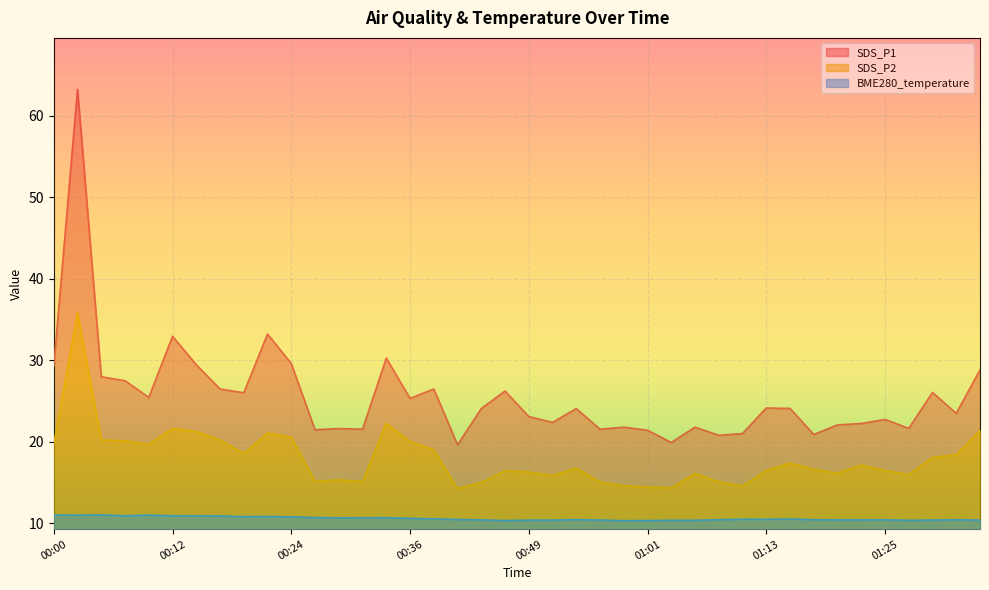

Reading left to right, extract all data points from this chart.

SDS_P1: 00:00=29.3	00:02=63.2	00:05=28.0	00:07=27.5	00:10=25.4	00:12=33.0	00:14=29.4	00:17=26.5	00:19=26.0	00:22=33.2	00:24=29.6	00:27=21.5	00:29=21.6	00:31=21.6	00:34=30.3	00:36=25.3	00:39=26.5	00:41=19.6	00:44=24.1	00:46=26.2	00:49=23.1	00:51=22.4	00:53=24.1	00:56=21.6	00:58=21.8	01:01=21.4	01:03=19.9	01:06=21.8	01:08=20.8	01:10=21.0	01:13=24.1	01:15=24.1	01:18=20.9	01:20=22.1	01:23=22.2	01:25=22.8	01:27=21.6	01:30=26.1	01:32=23.5	01:35=28.8
SDS_P2: 00:00=19.8	00:02=35.8	00:05=20.2	00:07=20.1	00:10=19.7	00:12=21.6	00:14=21.3	00:17=20.2	00:19=18.6	00:22=21.1	00:24=20.6	00:27=15.2	00:29=15.3	00:31=15.1	00:34=22.3	00:36=20.1	00:39=19.0	00:41=14.3	00:44=15.0	00:46=16.4	00:49=16.3	00:51=15.9	00:53=16.8	00:56=15.1	00:58=14.6	01:01=14.4	01:03=14.3	01:06=16.1	01:08=15.1	01:10=14.6	01:13=16.5	01:15=17.4	01:18=16.6	01:20=16.1	01:23=17.1	01:25=16.5	01:27=16.0	01:30=18.1	01:32=18.4	01:35=21.4
BME280_temperature: 00:00=11.0	00:02=11.0	00:05=11.0	00:07=10.9	00:10=11.0	00:12=10.9	00:14=10.9	00:17=10.9	00:19=10.8	00:22=10.8	00:24=10.8	00:27=10.7	00:29=10.7	00:31=10.7	00:34=10.7	00:36=10.6	00:39=10.6	00:41=10.5	00:44=10.4	00:46=10.3	00:49=10.4	00:51=10.4	00:53=10.5	00:56=10.4	00:58=10.3	01:01=10.3	01:03=10.4	01:06=10.4	01:08=10.4	01:10=10.5	01:13=10.5	01:15=10.5	01:18=10.4	01:20=10.4	01:23=10.4	01:25=10.4	01:27=10.4	01:30=10.4	01:32=10.4	01:35=10.4